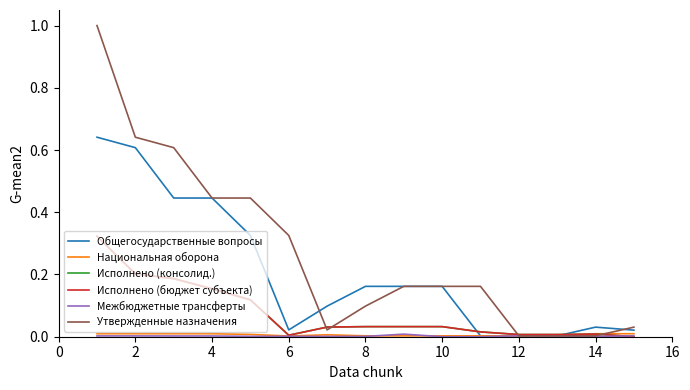

Is this an area chart (filled region under the line)?

No